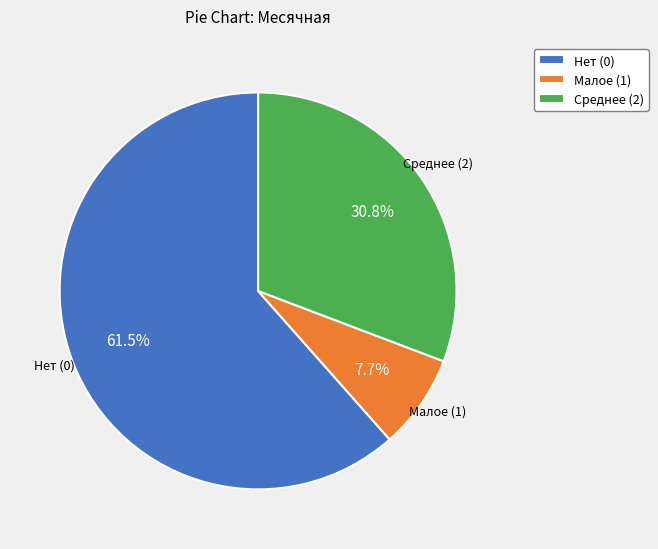

To the nearest percent, what is the difference between the largest and smallest slice percentages?

54%